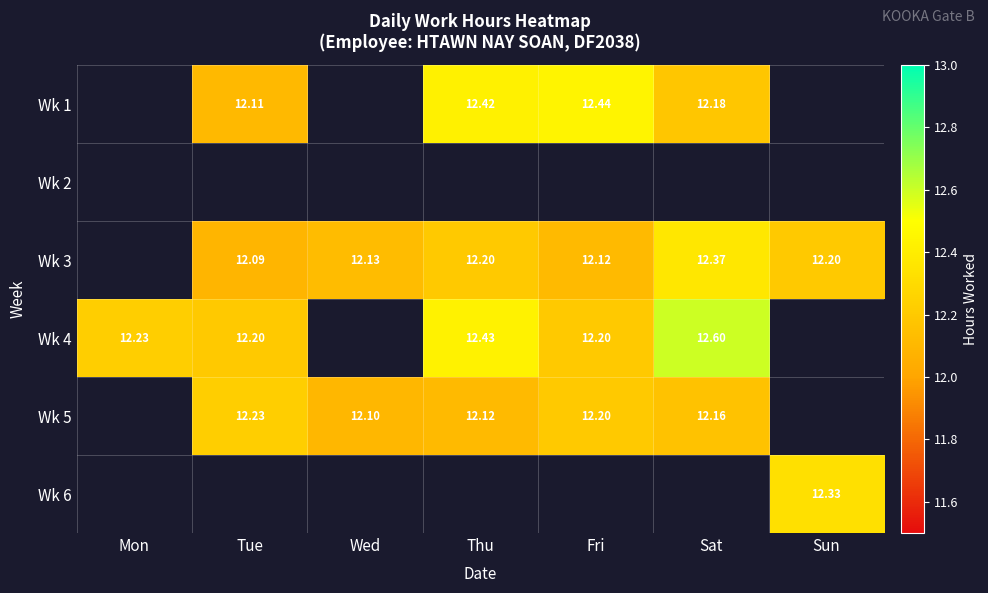

The value of Wk 3 at Sun is 12.2. True or false?

True